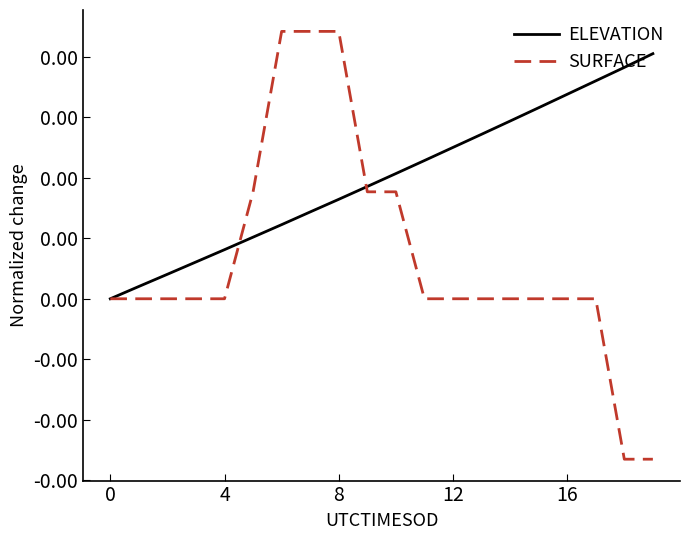

At which category is the sum across all series the highest?

8